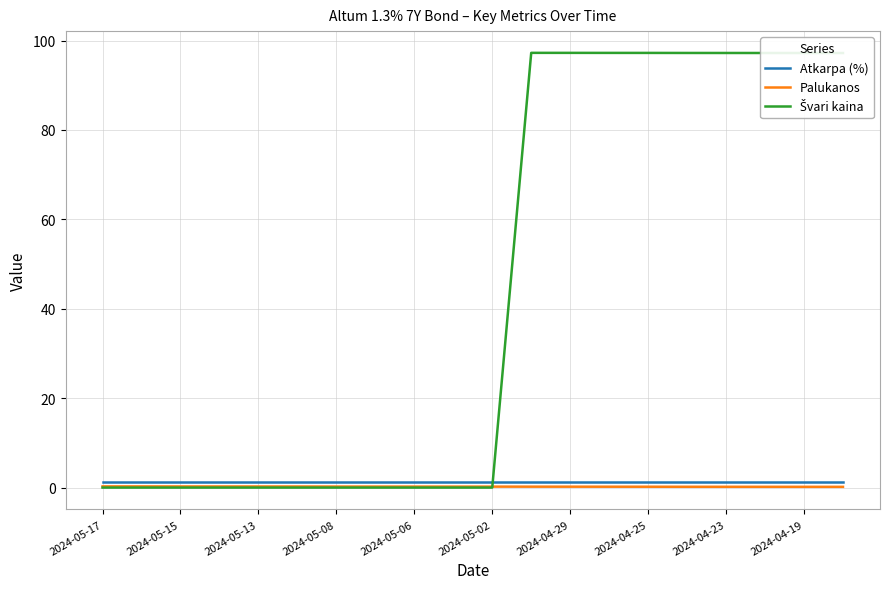

What is the maximum value shown in the chart?

97.3